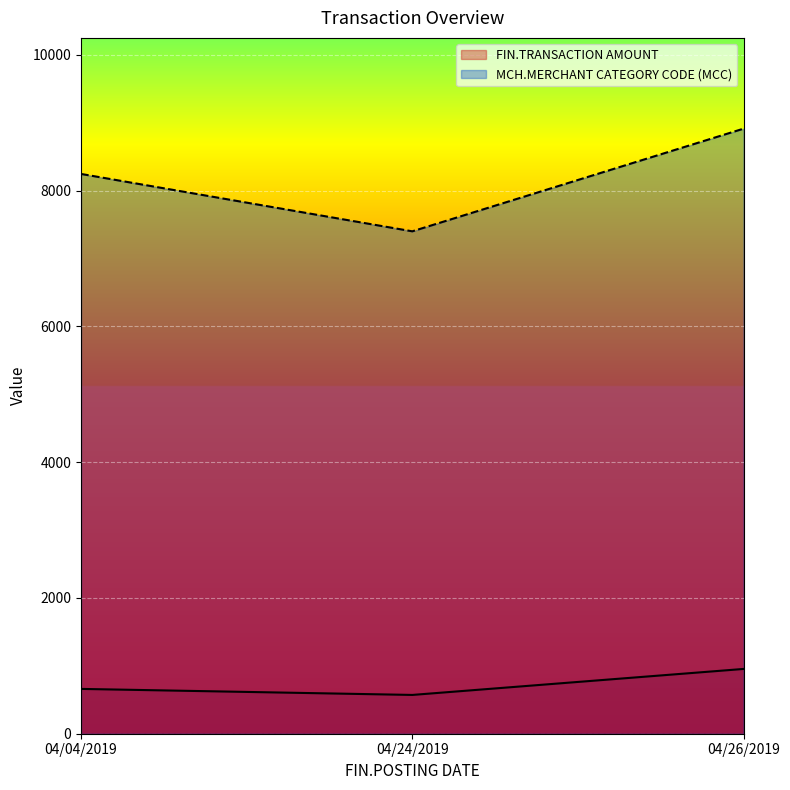

What is the sum of the MCH.MERCHANT CATEGORY CODE (MCC) values at 04/24/2019 and 04/04/2019?

15643.0